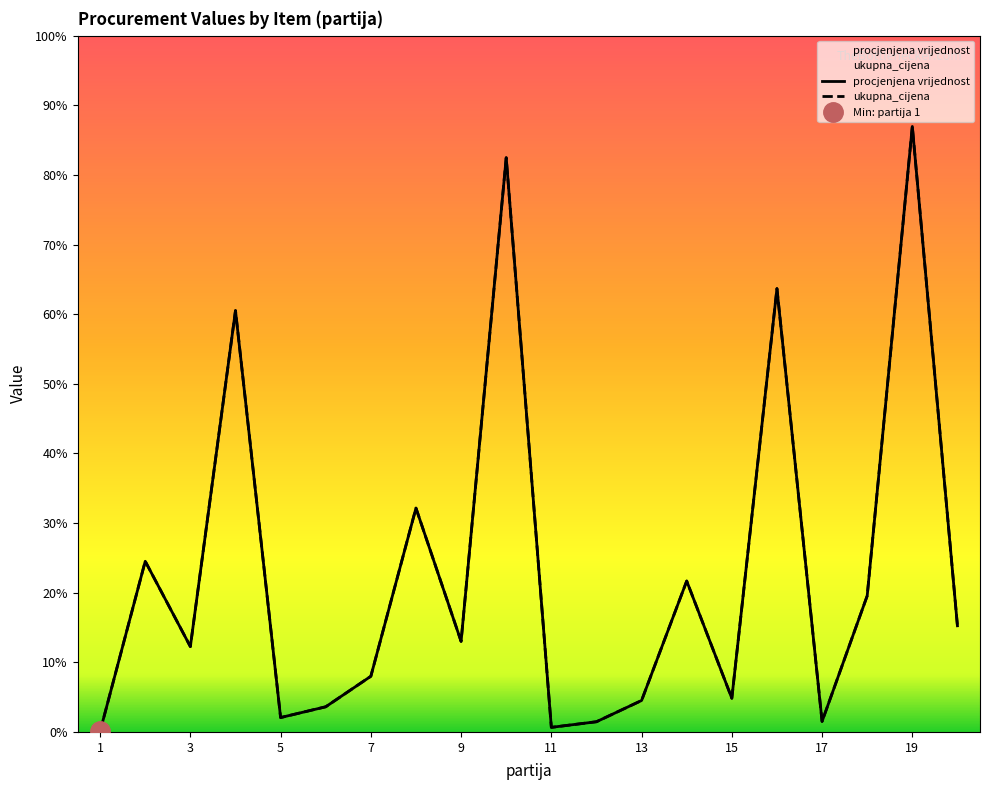

True or false: ukupna_cijena and procjenjena vrijednost cross at least once.

False